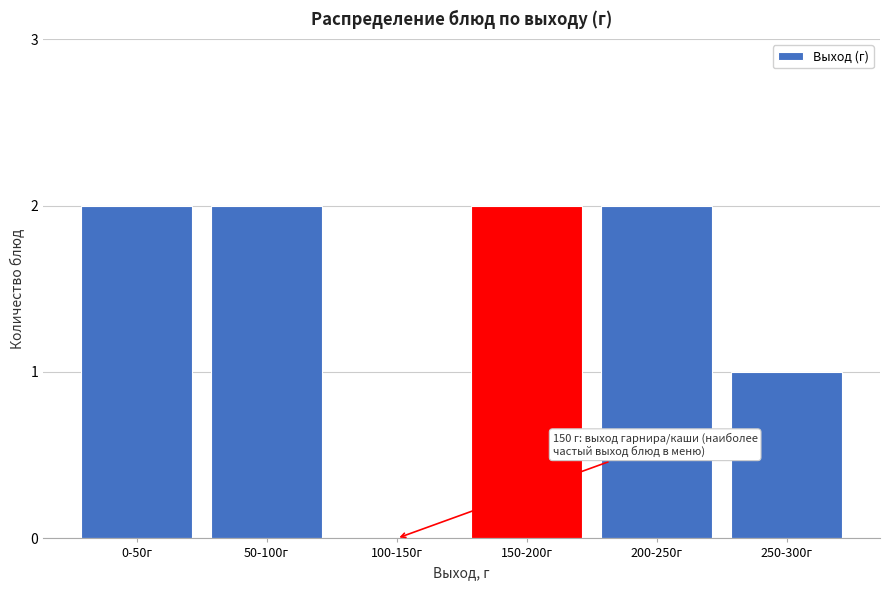

Reading left to right, what are all the values shown in this chart?

0-50г=2	50-100г=2	100-150г=0	150-200г=2	200-250г=2	250-300г=1